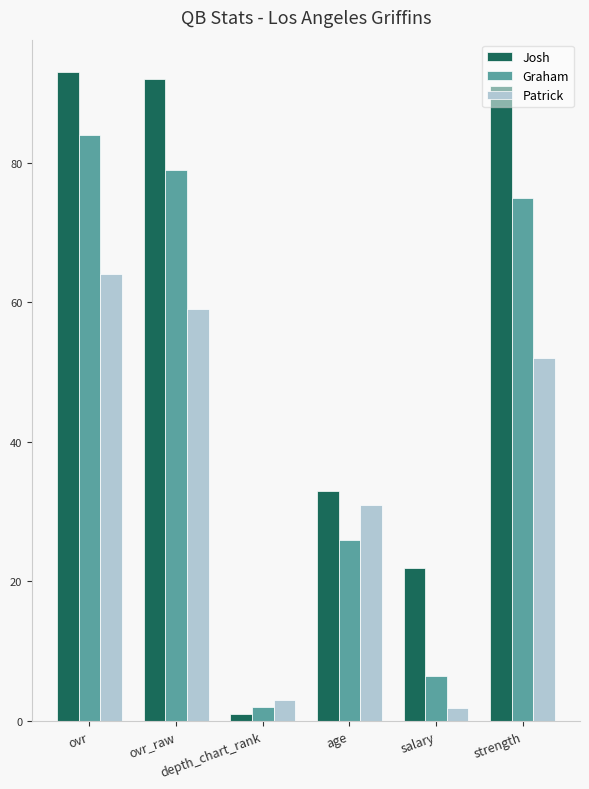

Where does the Josh series first go above 91?

ovr